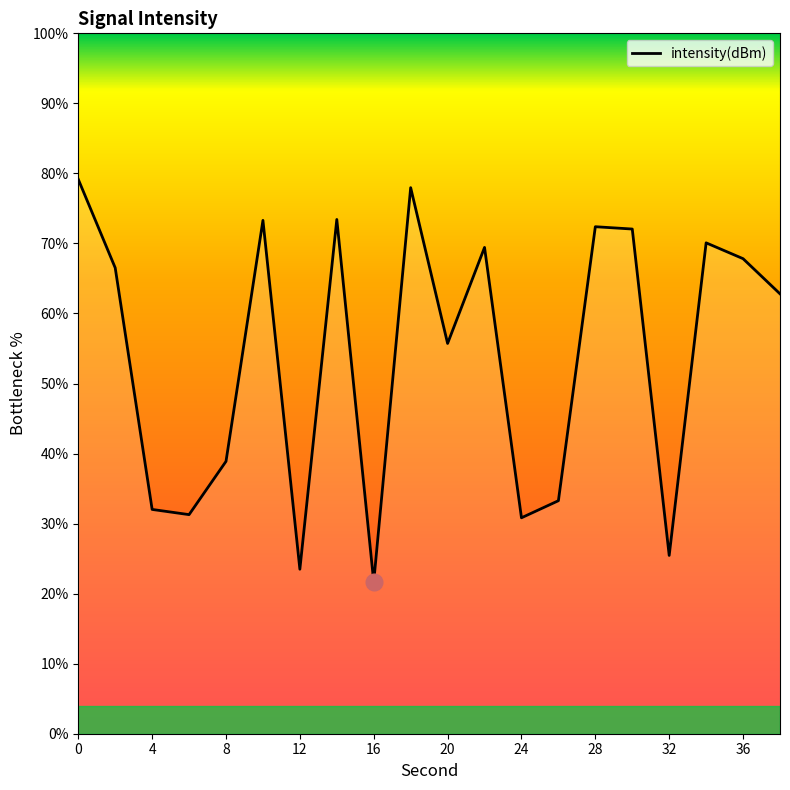

How many series are shown in this chart?

1